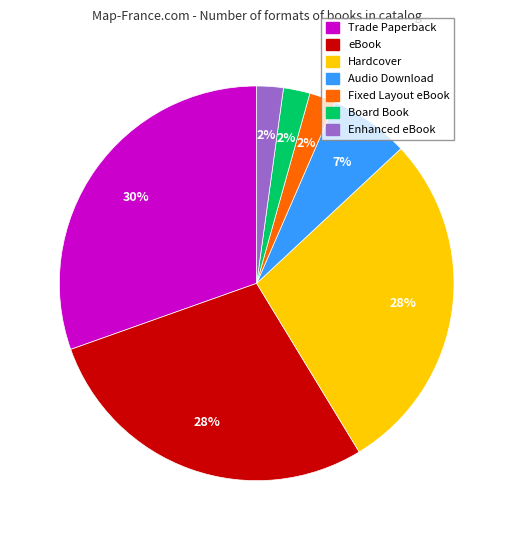

What percentage is the Fixed Layout eBook slice, to the nearest percent?

2%